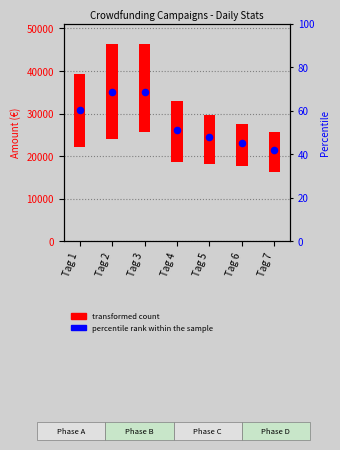

What is the change in value from Tag 5 to Tag 7?

-2927.0